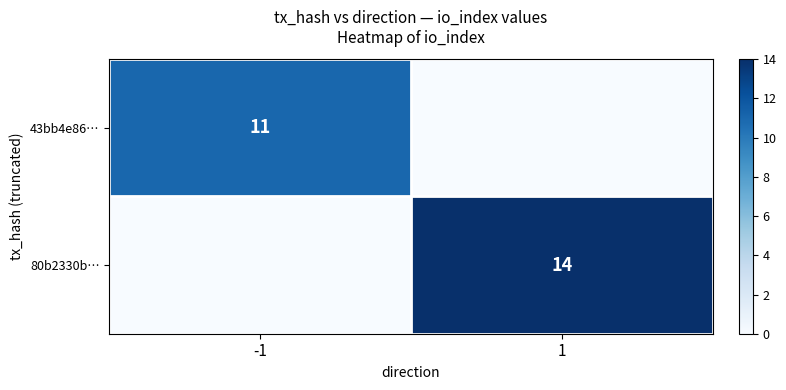

The value of 80b2330b… at 1 is 22. True or false?

False